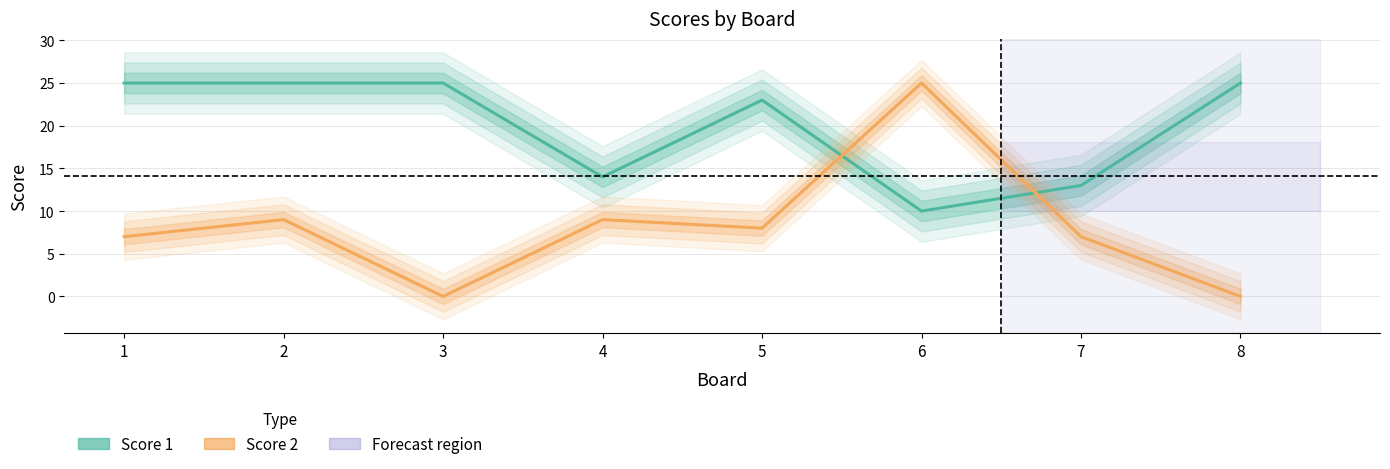

List the series in order of their overall mean, highest first.

Score 1, Score 2